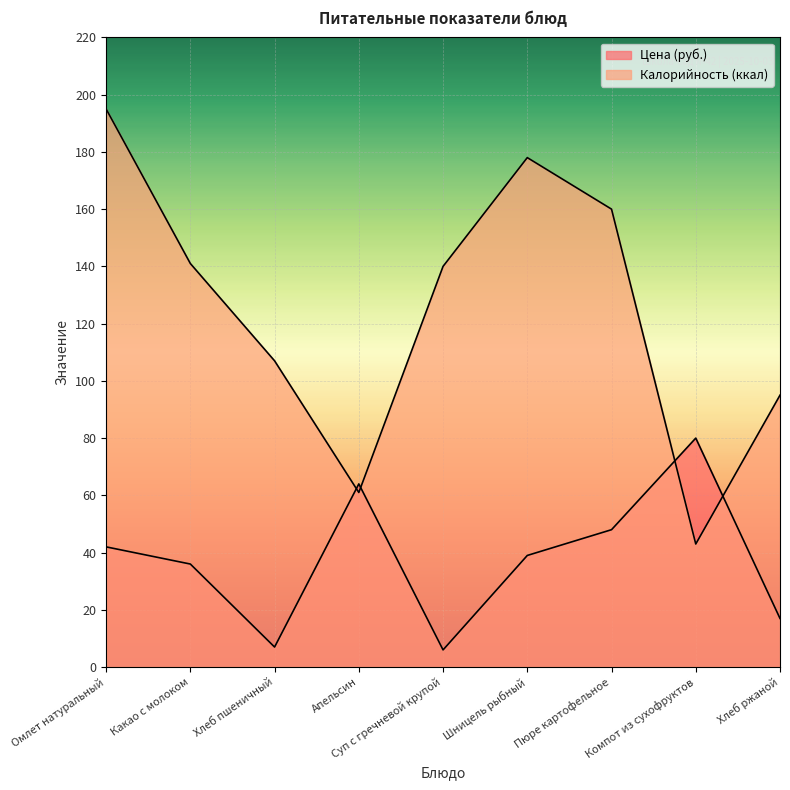

True or false: Калорийность and Белки cross at least once.

True